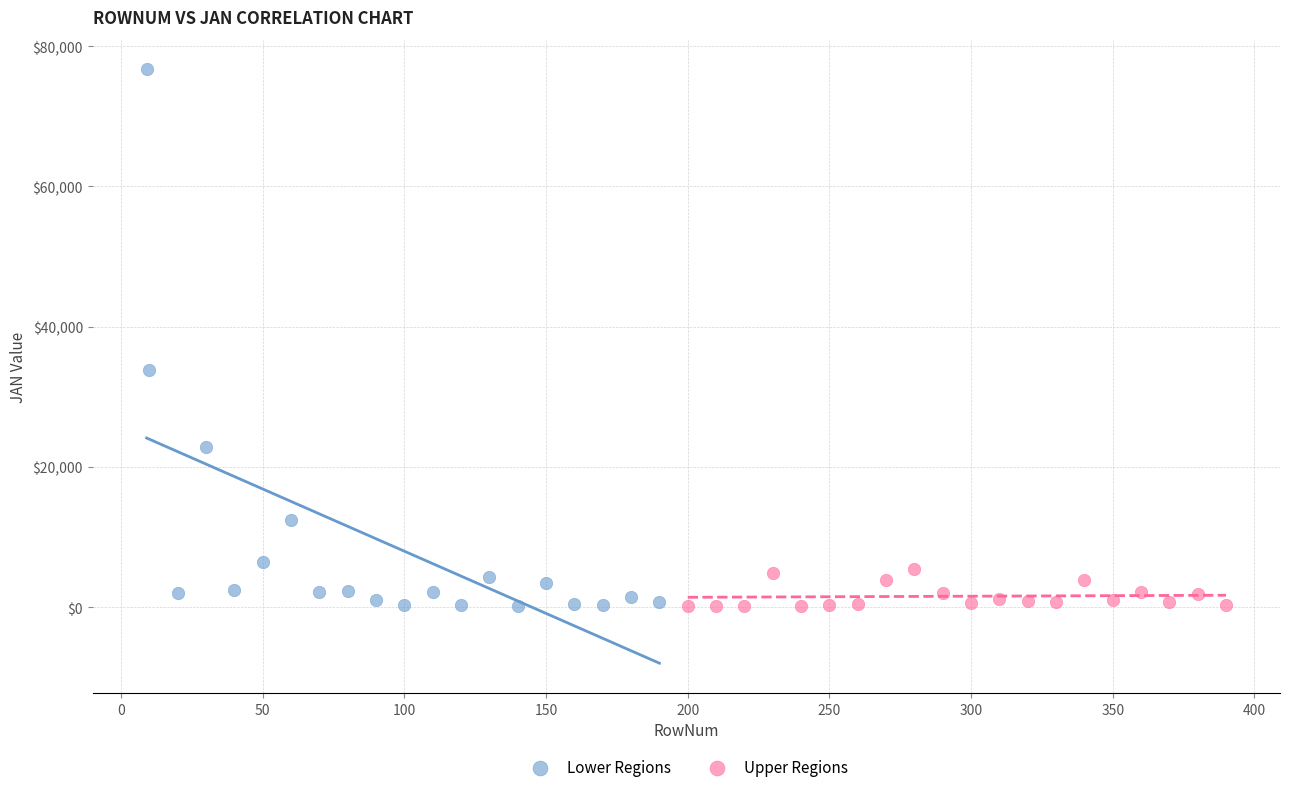

Which series contains the highest Y value?

Lower Regions